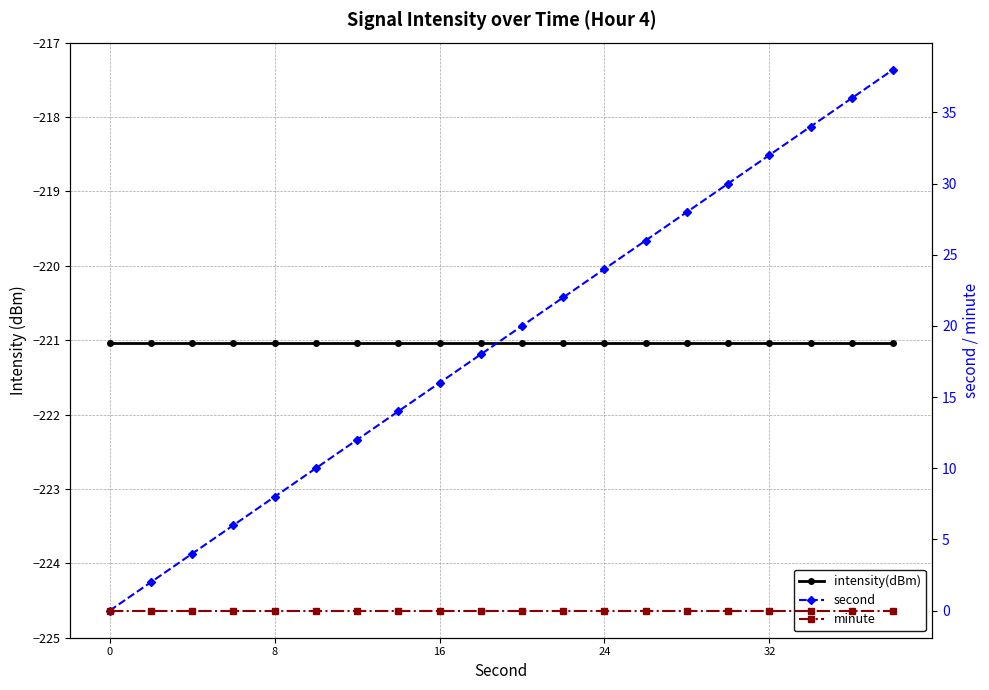

Which series has the widest spread of values?

second